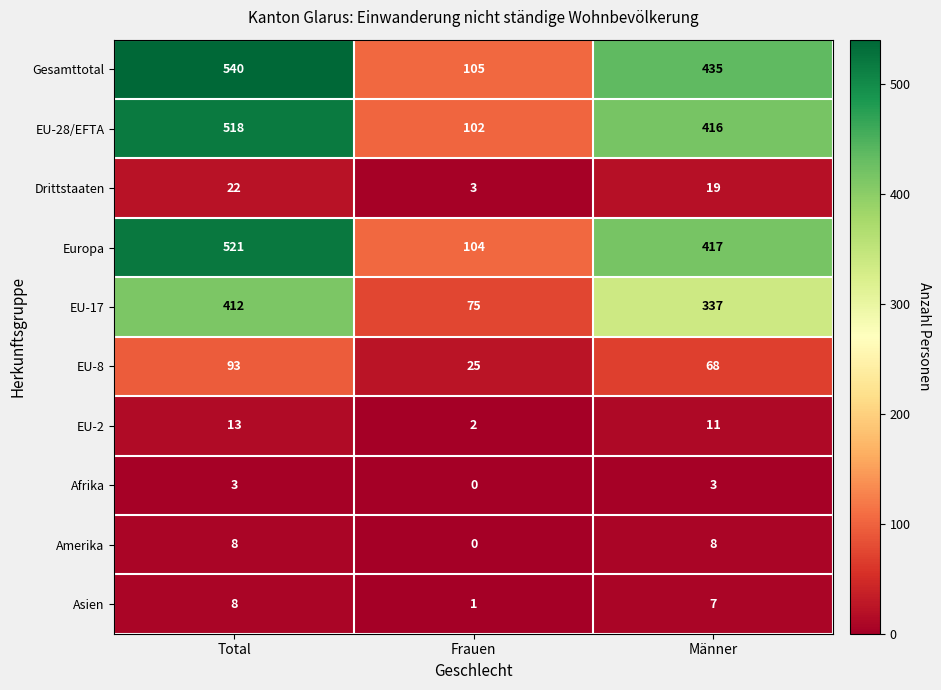

At which label does EU-8 reach its minimum?

Frauen